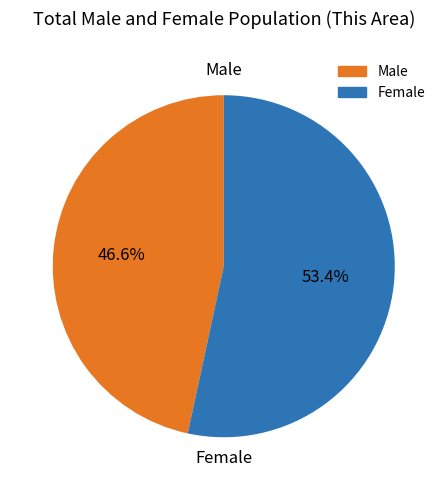

Count the number of slices in the pie.

2